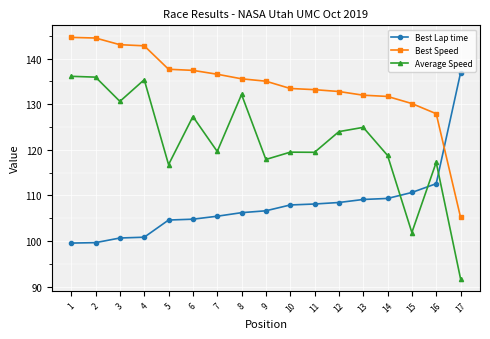

How many times do Average Speed and Best Lap time cross each other?

3